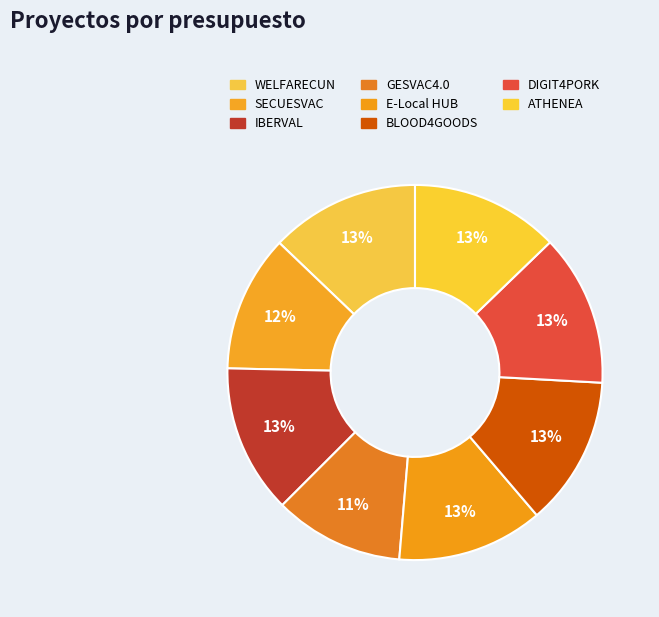

How many segments does this pie chart have?

8